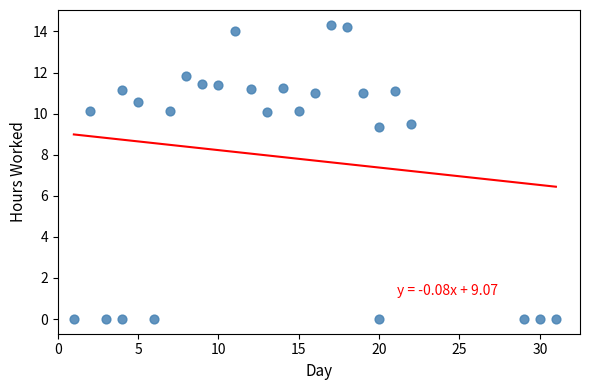

What Y value in the scatter plot is closest to 7?

9.3